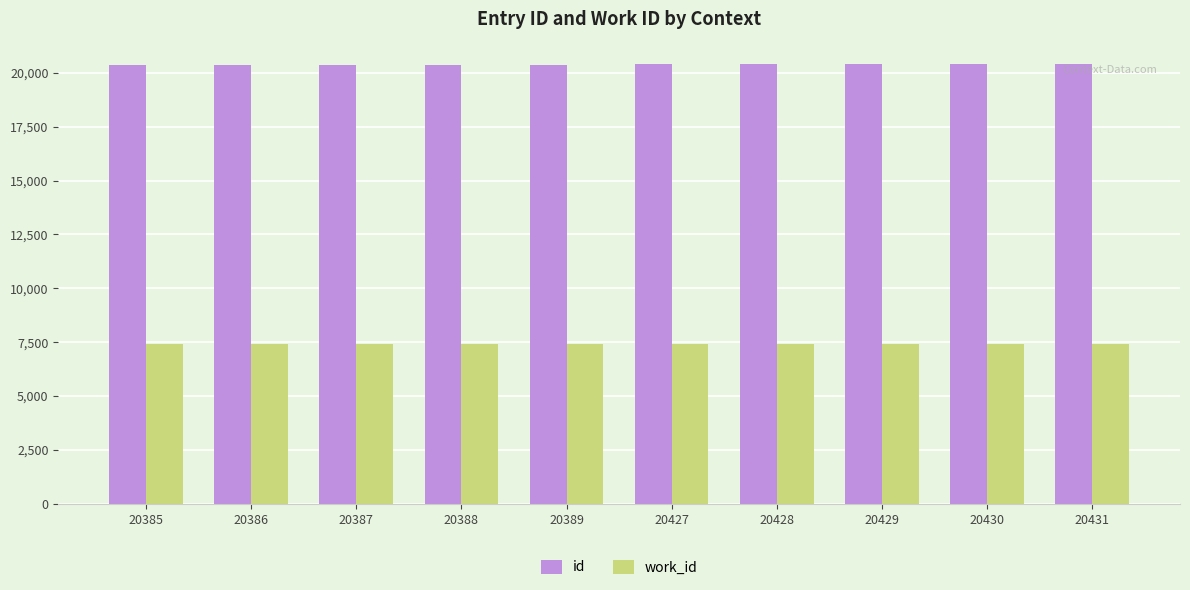

At how many categories does at least one series exceed 9942?

10